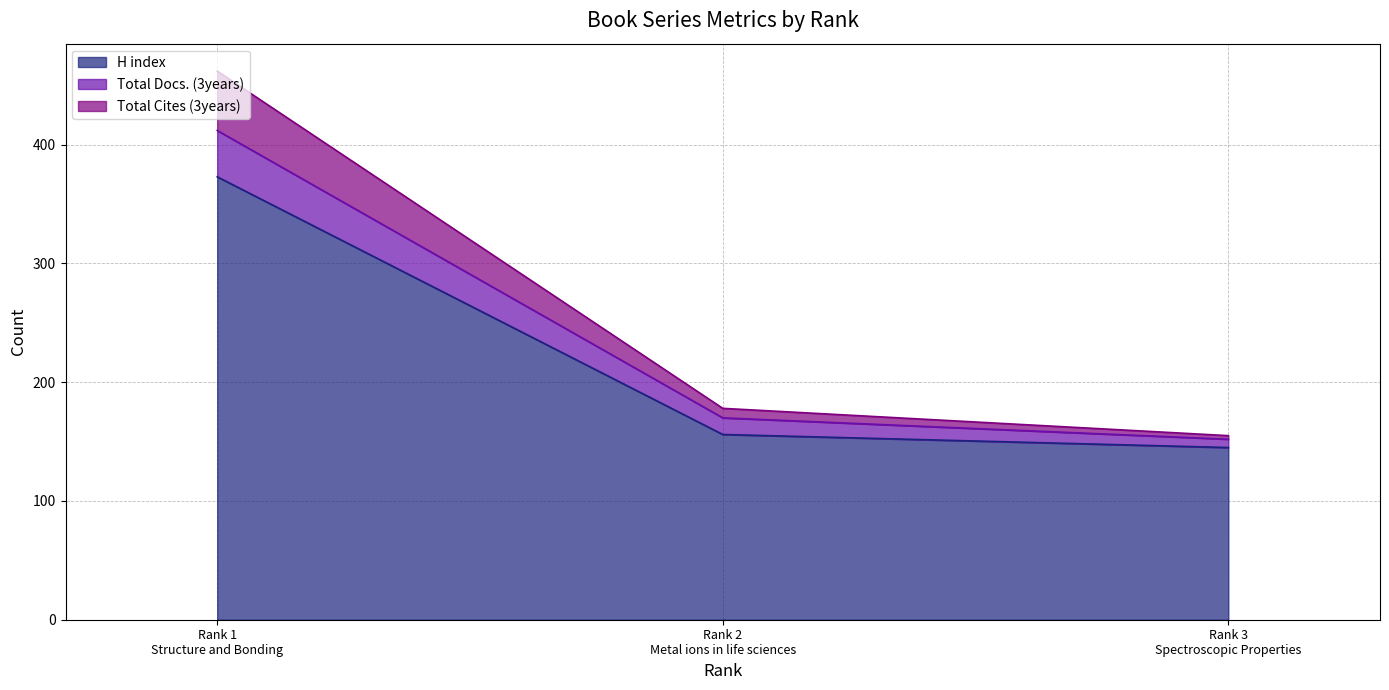

At which label does Total Docs. (3years) reach its peak?

Rank 1
Structure and Bonding